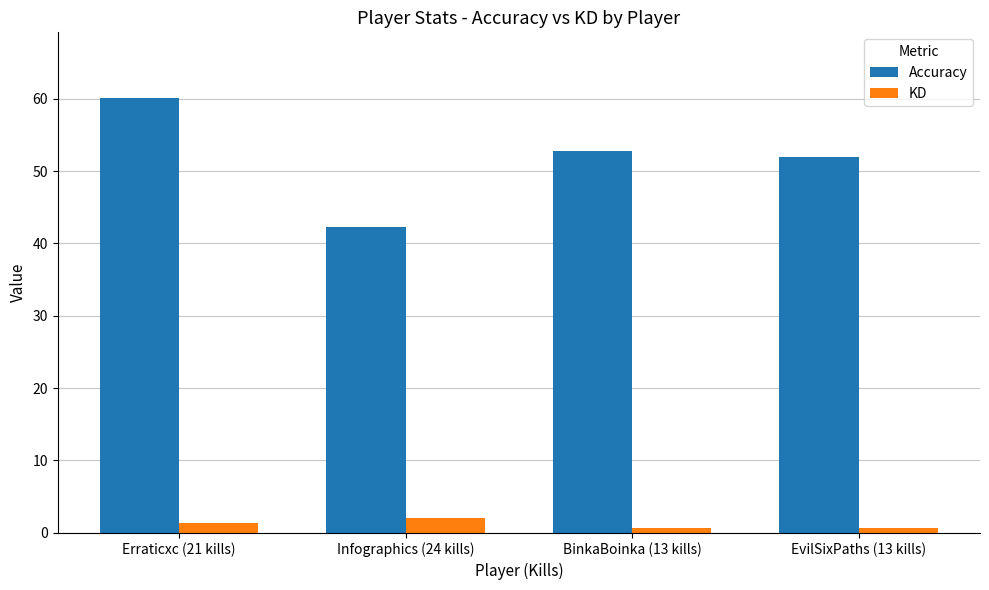

How many values in the KD series are below 1?

2